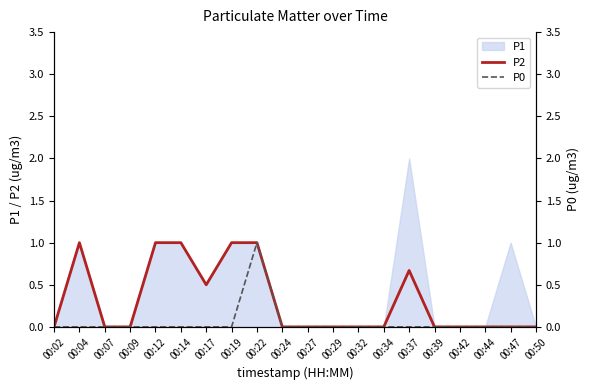

Is the value of P0 at 00:50 greater than the value of P2 at 00:19?

No